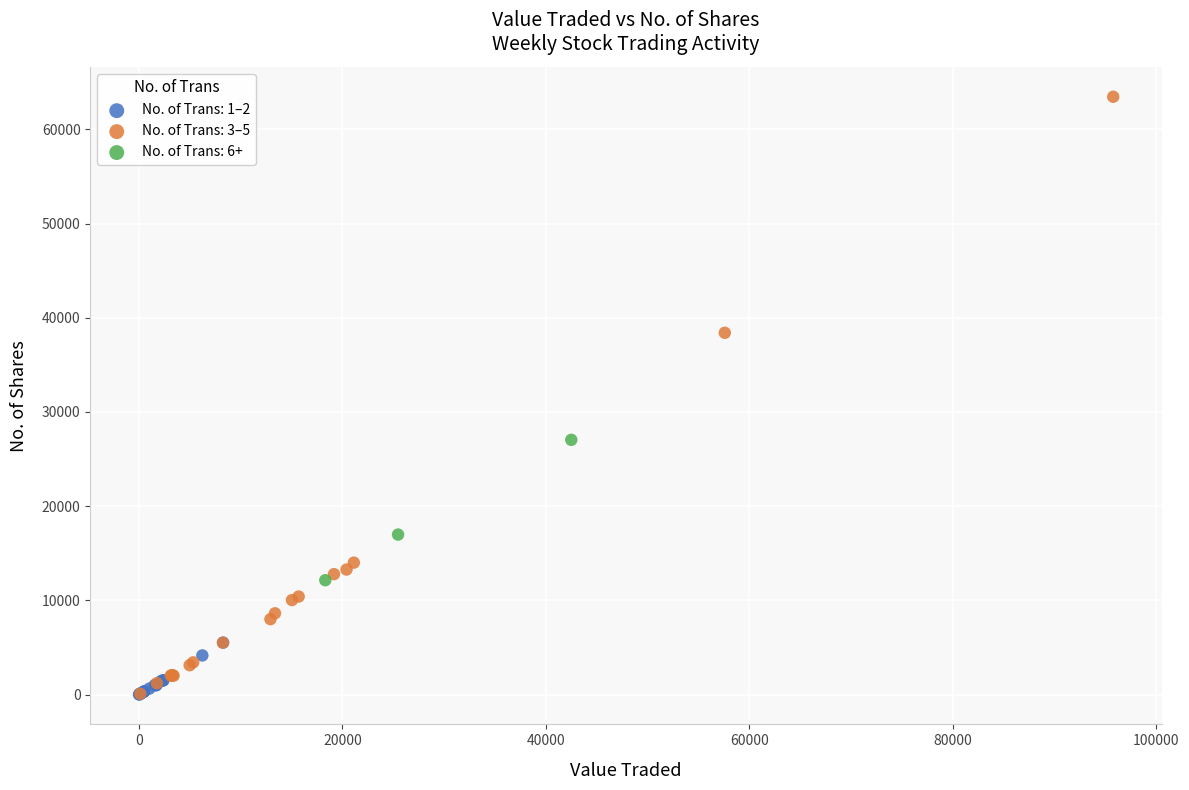

Which series has the widest spread of Y values?

No. of Trans: 3–5